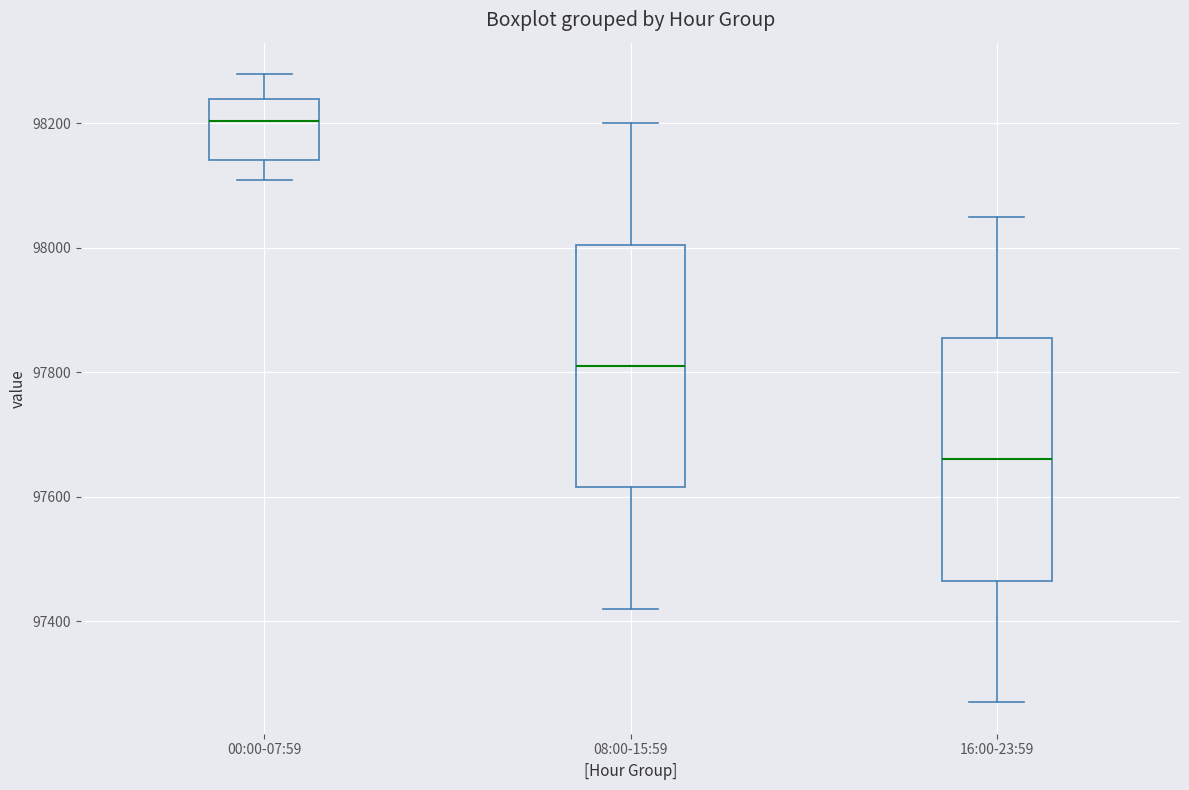

Which box has the highest median line?

00:00-07:59